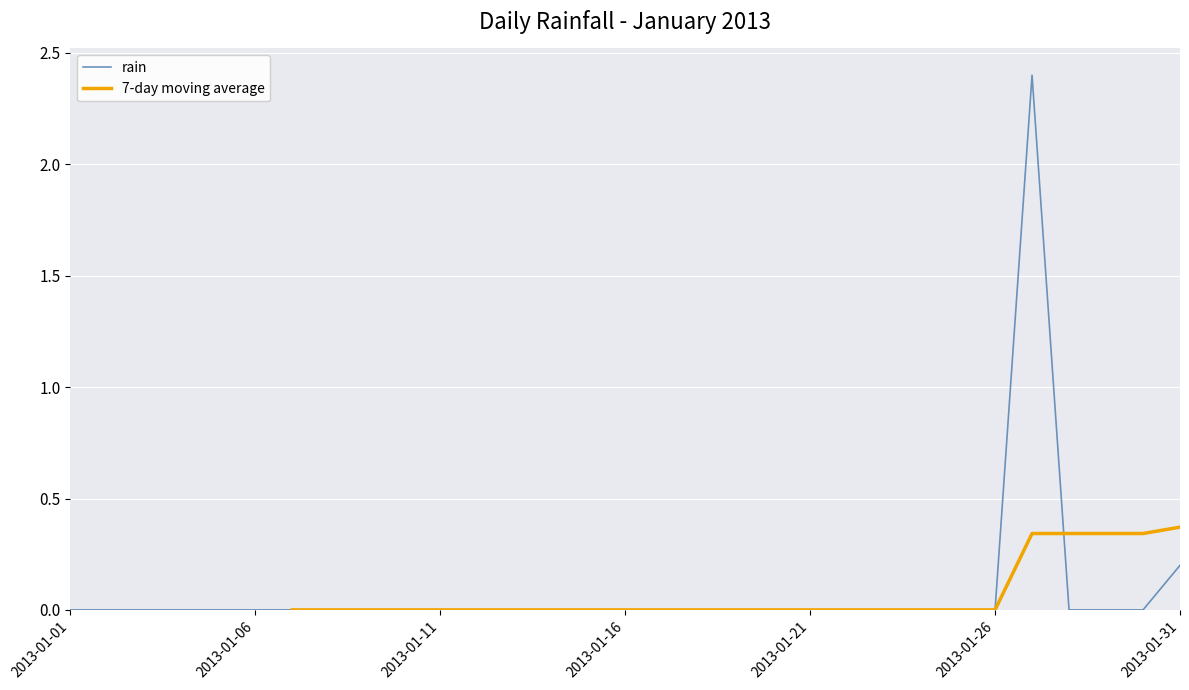

At which label is rain closest to 1?

2013-01-31